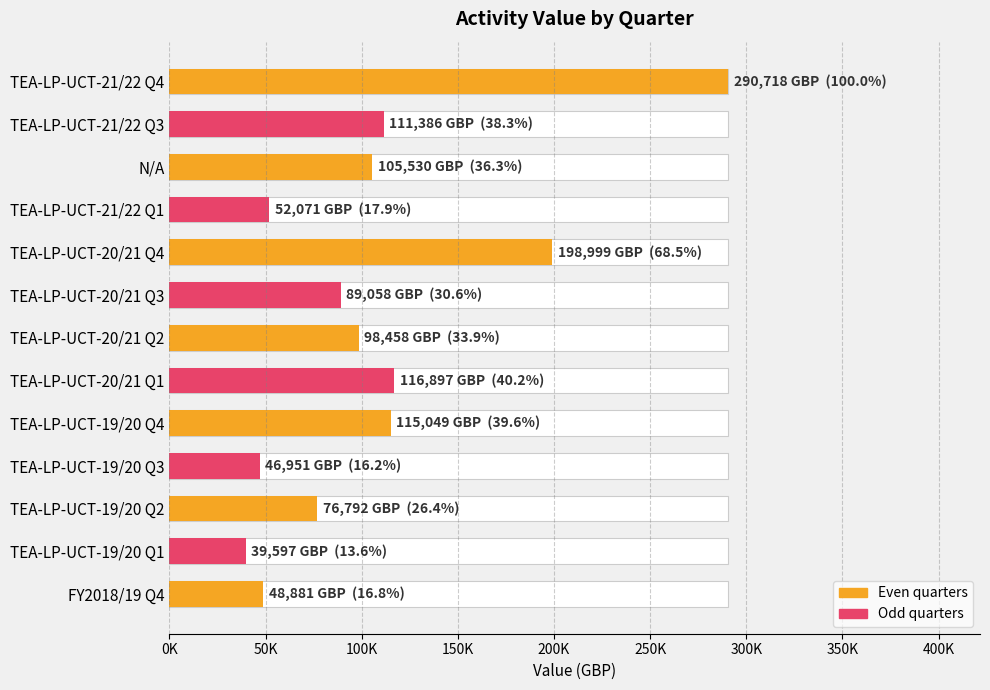

Are the bars horizontal?

Yes